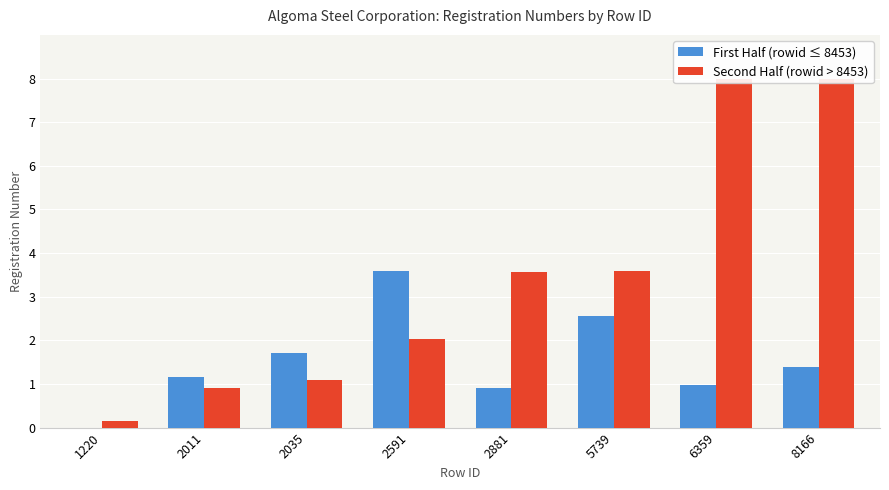

How many data points in First Half (rowid ≤ 8453) are less than 1?

3